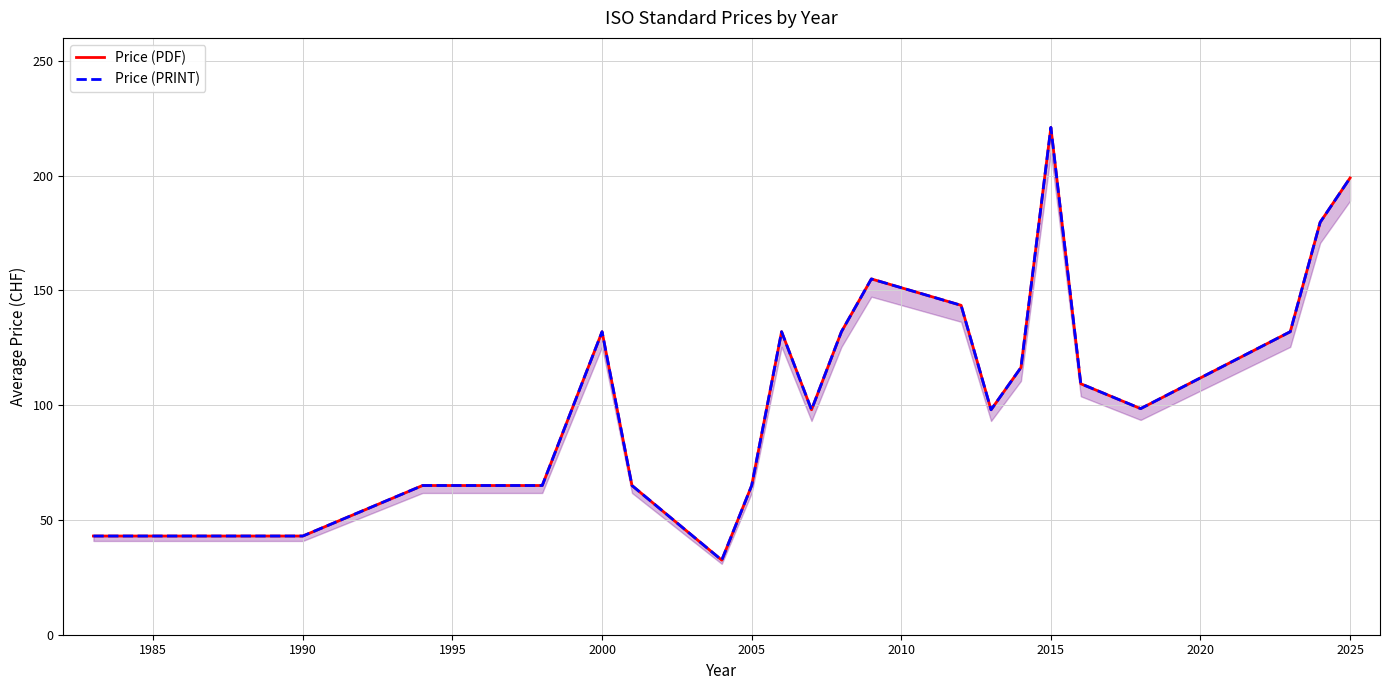

What is the difference between the second highest and second lowest values in the Price (PRINT) series?

156.0